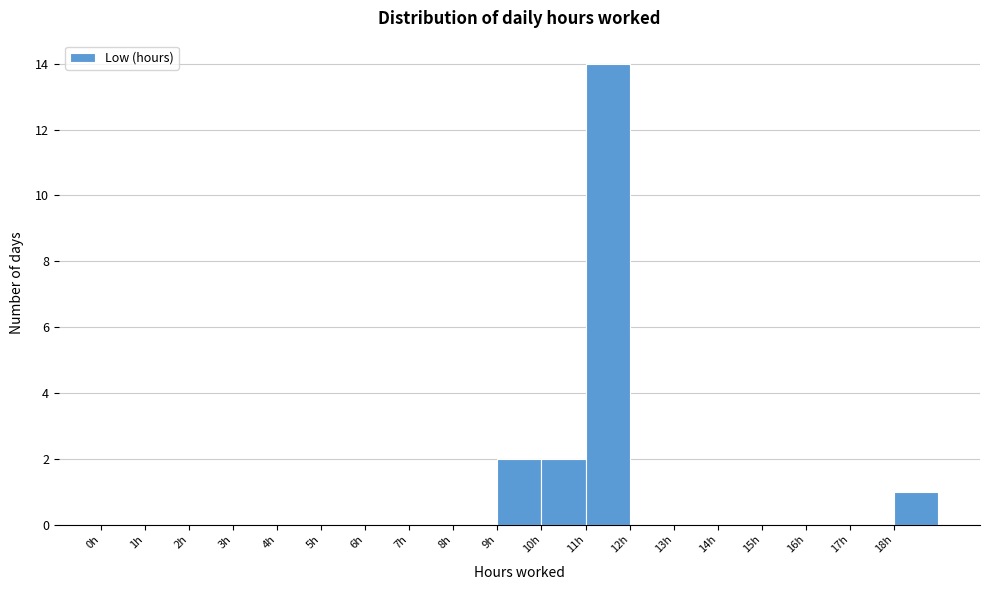

Reading left to right, transcribe this chart: for each bar, give the range it covers on the x-axis and its height. The values are not printed on the chart, so give them approximately, as read against the axis.

0 to 1: 0
1 to 2: 0
2 to 3: 0
3 to 4: 0
4 to 5: 0
5 to 6: 0
6 to 7: 0
7 to 8: 0
8 to 9: 0
9 to 10: 2
10 to 11: 2
11 to 12: 14
12 to 13: 0
13 to 14: 0
14 to 15: 0
15 to 16: 0
16 to 17: 0
17 to 18: 0
18 to 19: 1